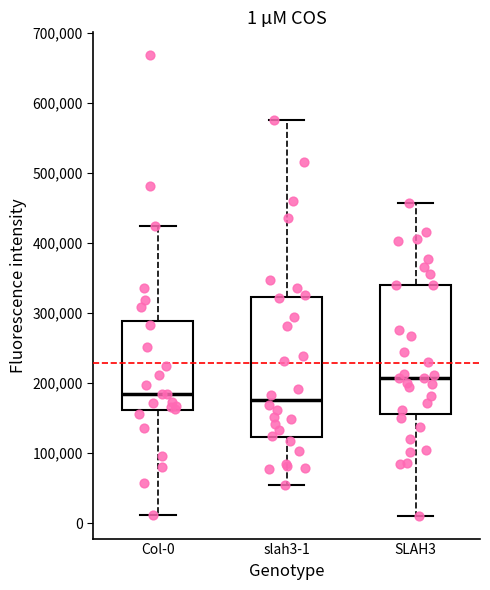

Which box is the tallest, from its lower edge to its upper edge?

slah3-1